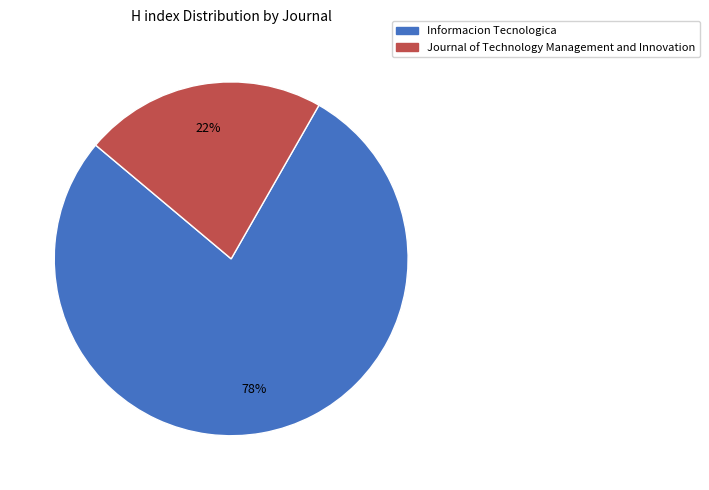

Rank the categories by value from highest to lowest.

Informacion Tecnologica, Journal of Technology Management and Innovation